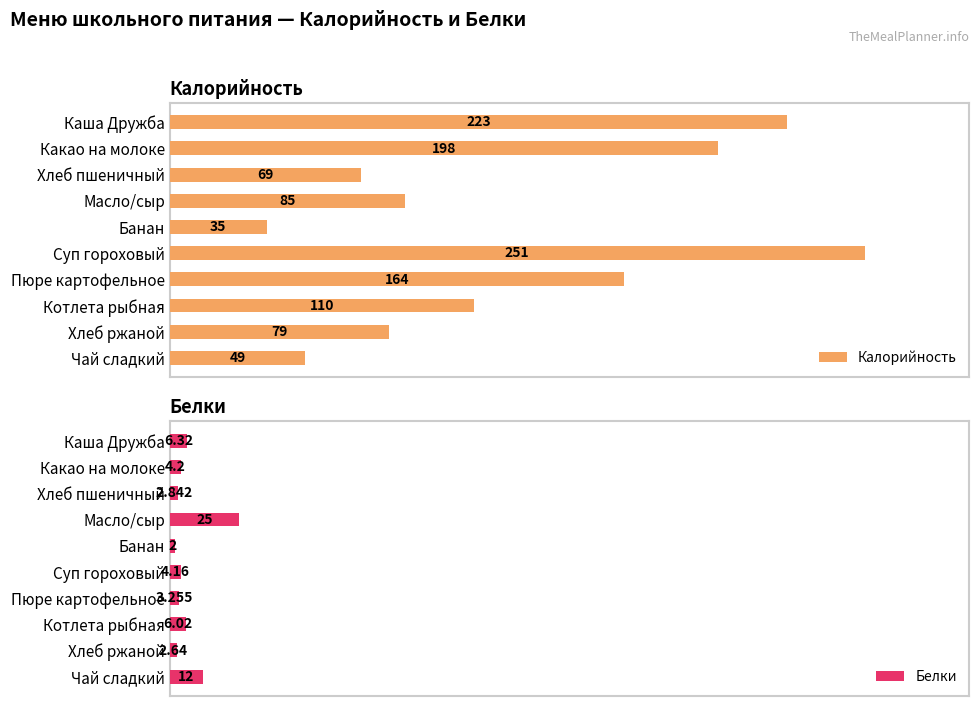

What is the value of the Калорийность bar at the 5th from the left?

35.0